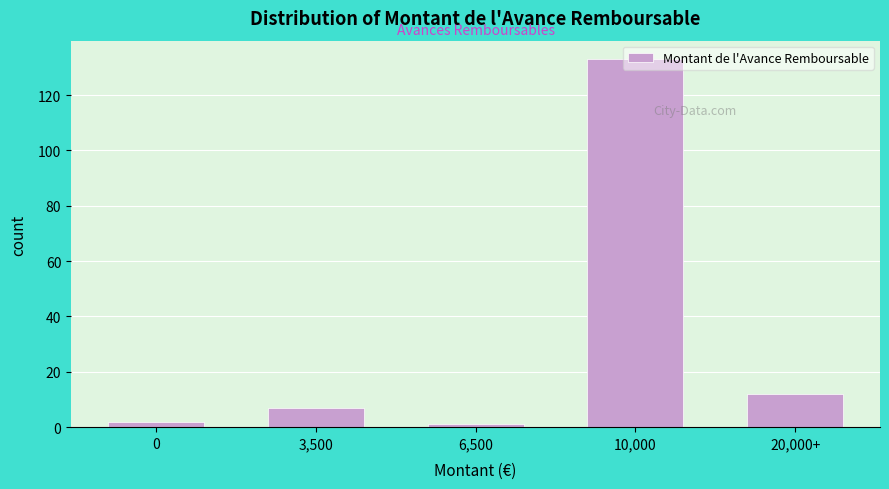

Which category has the highest value across all series?

10,000